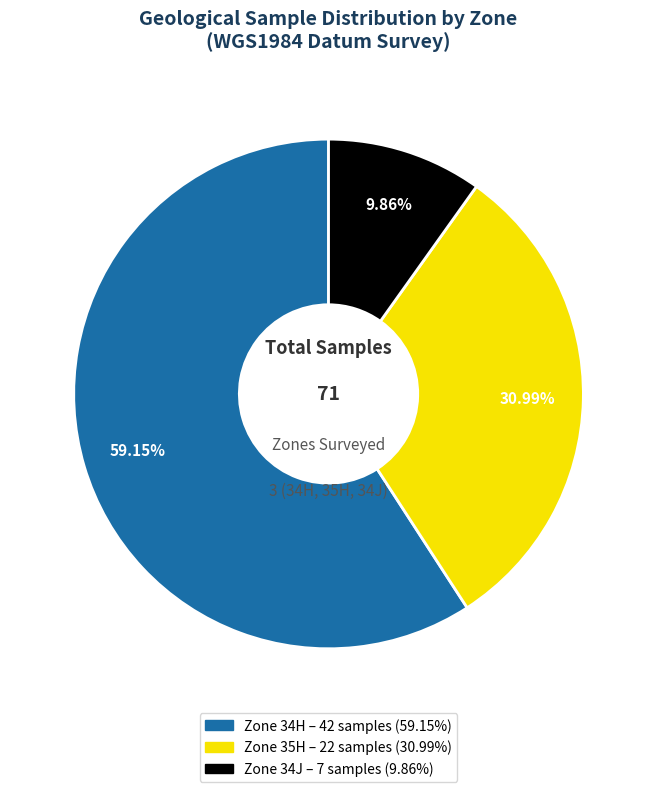

Is there a majority slice in this chart?

Yes